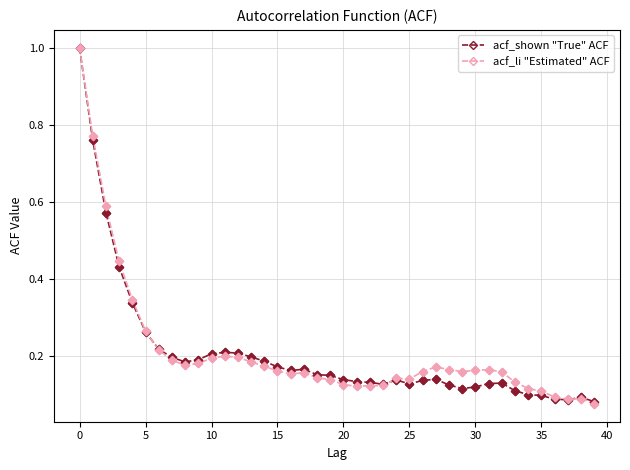

How many lines are shown in the chart?

2